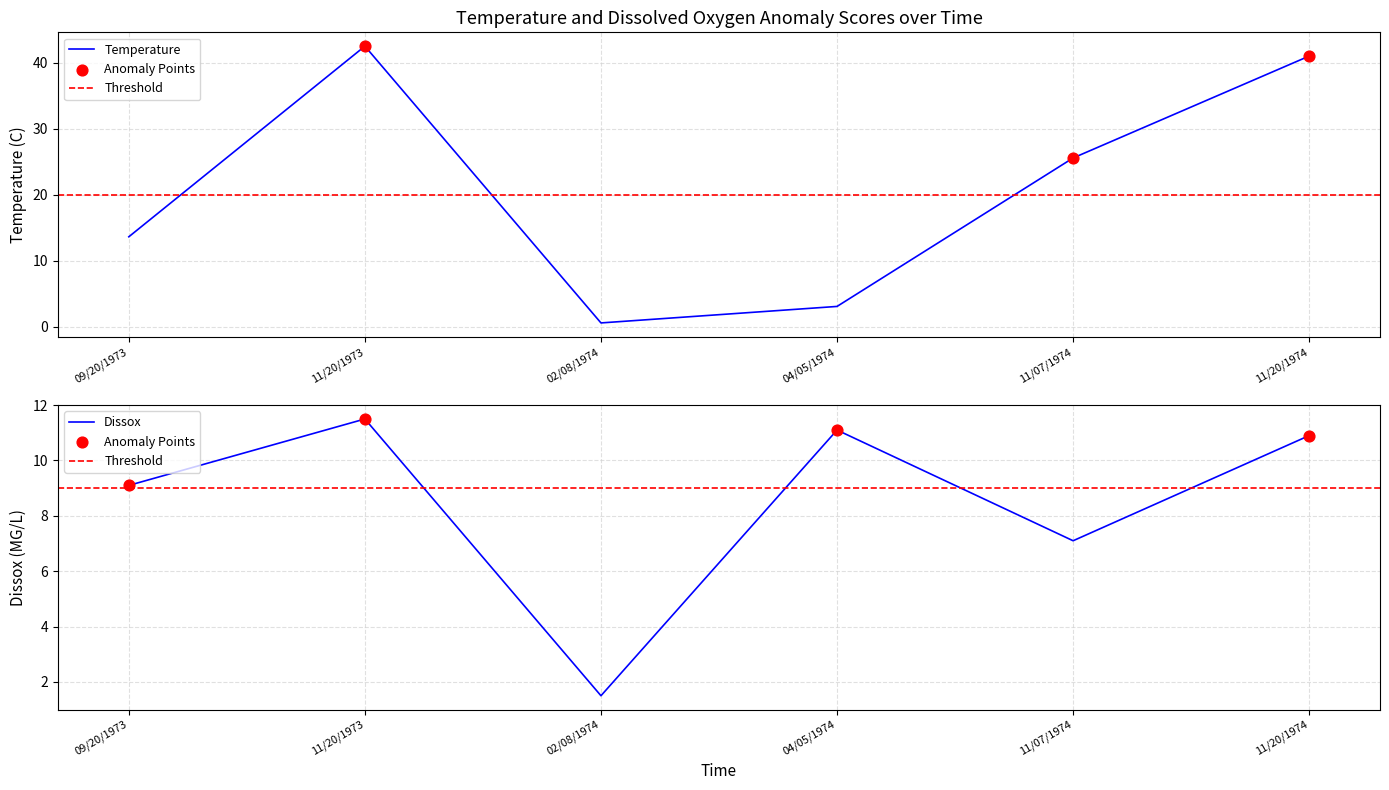

At how many categories does at least one series exceed 13?

4